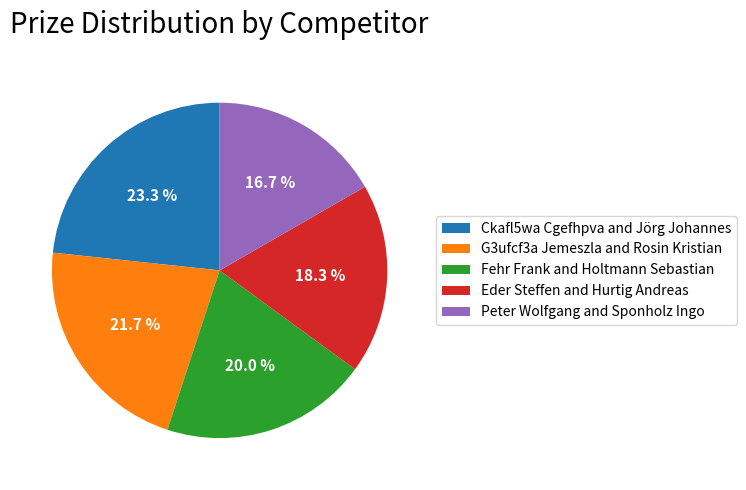

To the nearest percent, what is the difference between the largest and smallest slice percentages?

7%